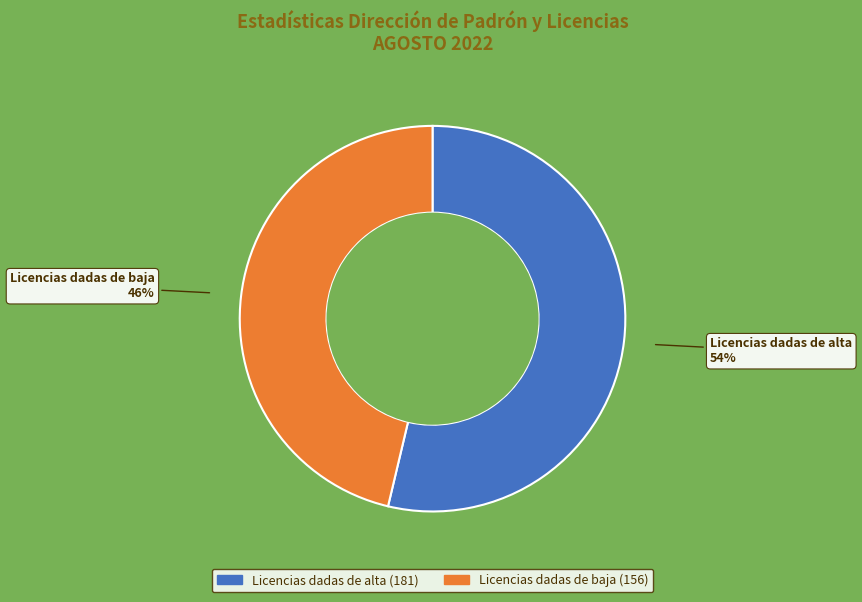

Which slice is the smallest?

Licencias dadas de baja